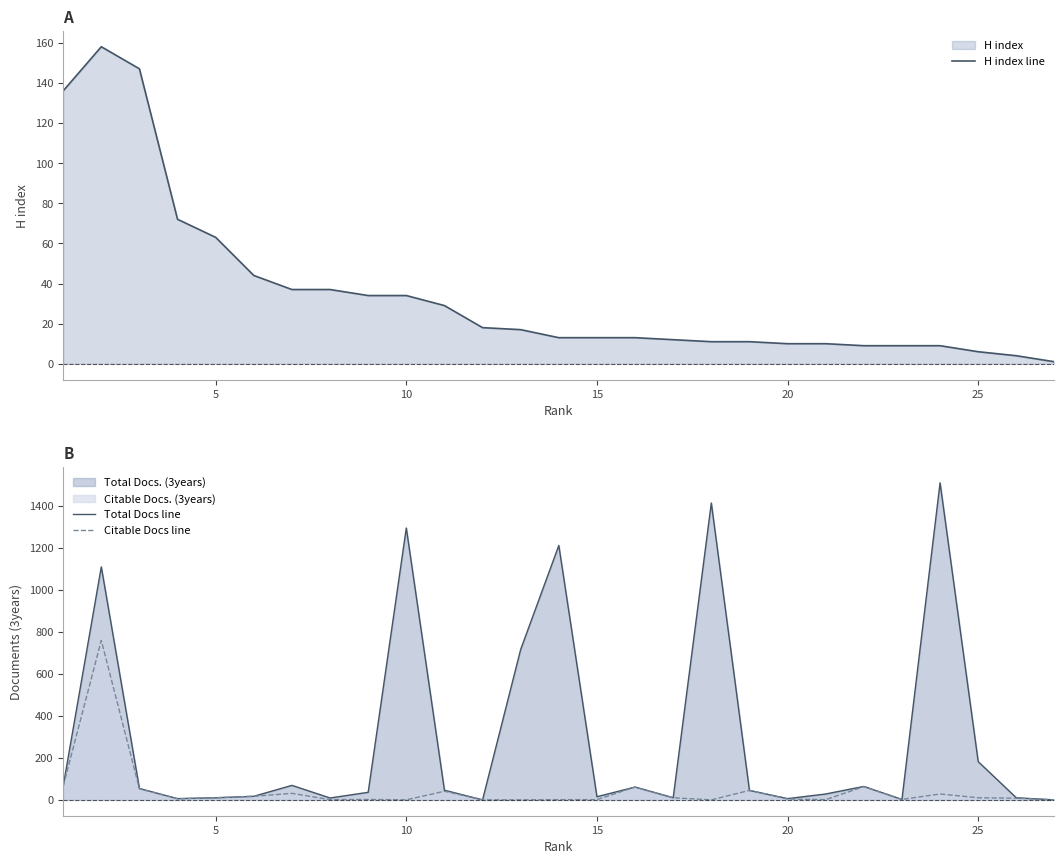

True or false: Citable Docs line and Total Docs line cross at least once.

False